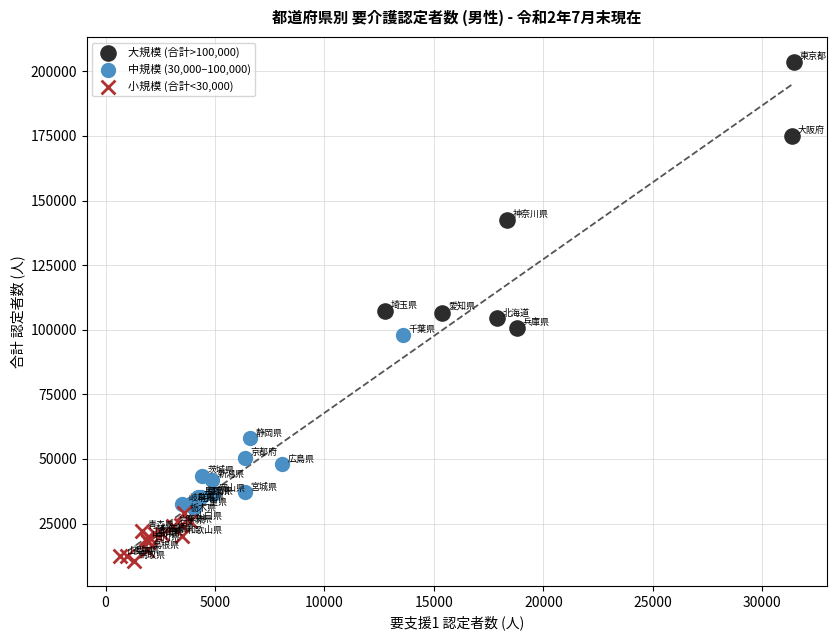

Which series contains the lowest Y value?

小規模 (合計<30,000)